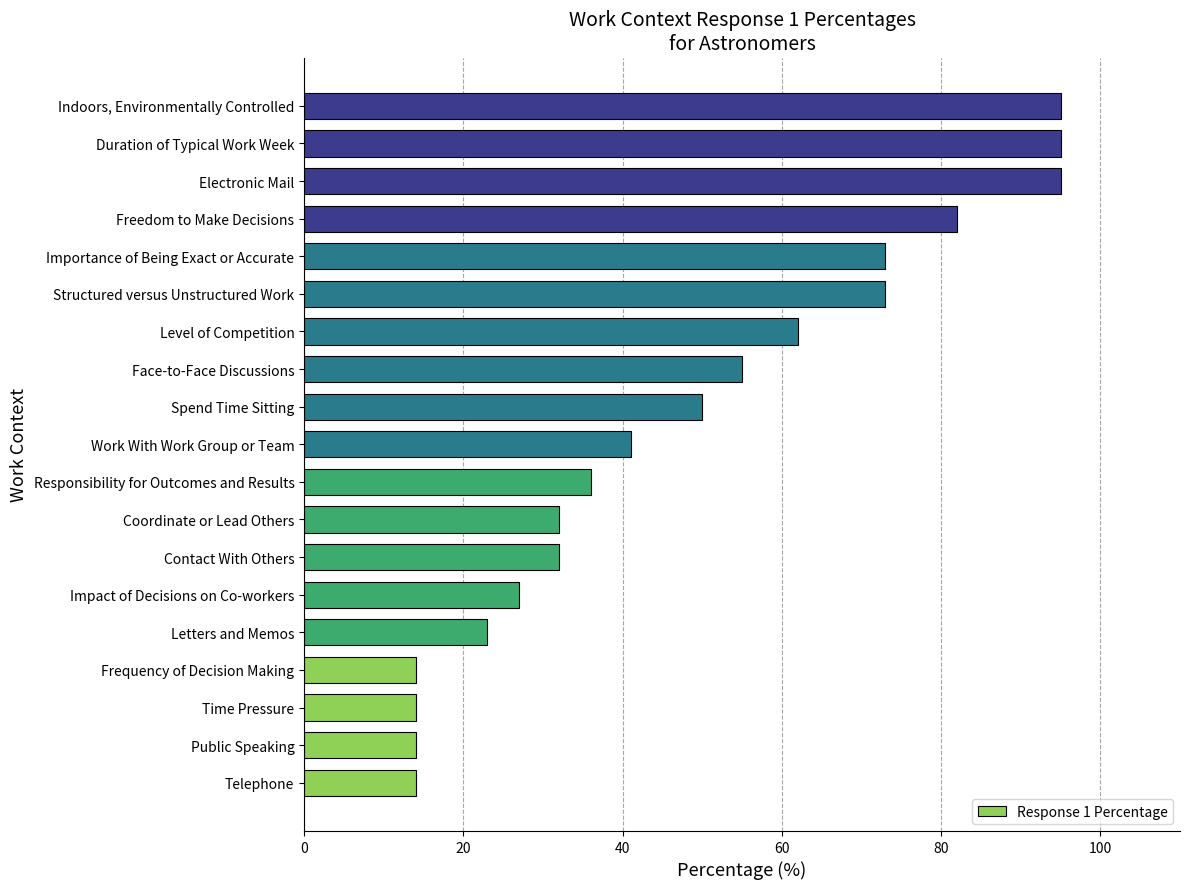

What is the approximate value at Time Pressure?

14